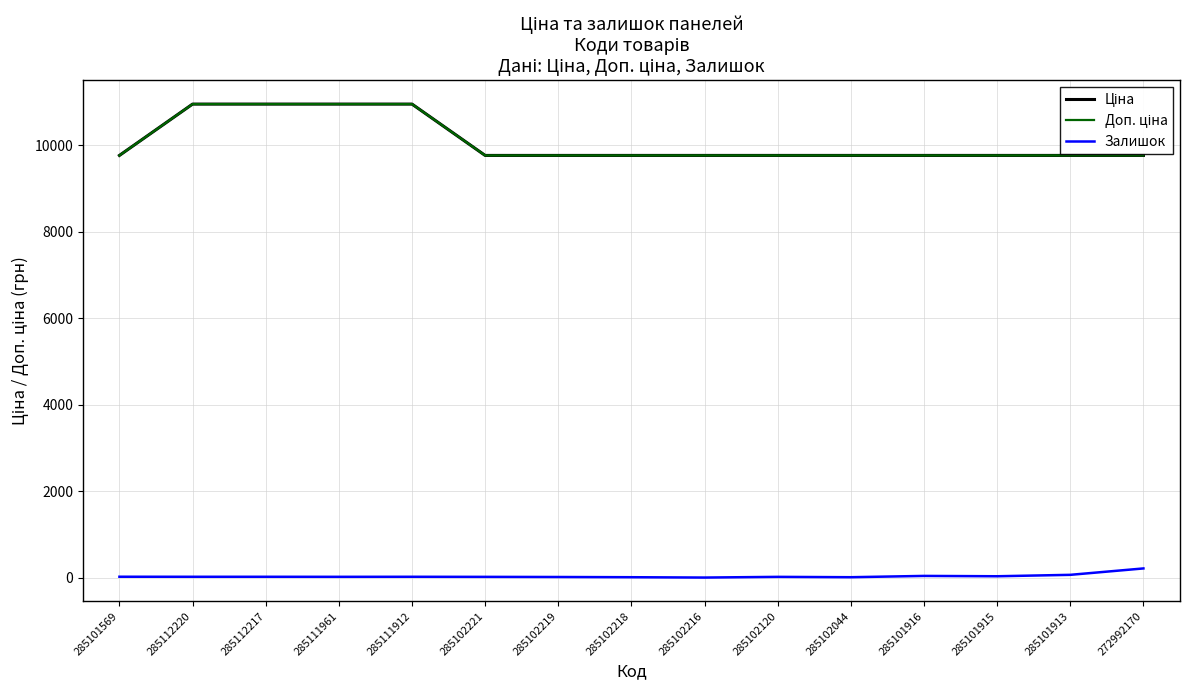

What is the greatest value displayed?

10952.0